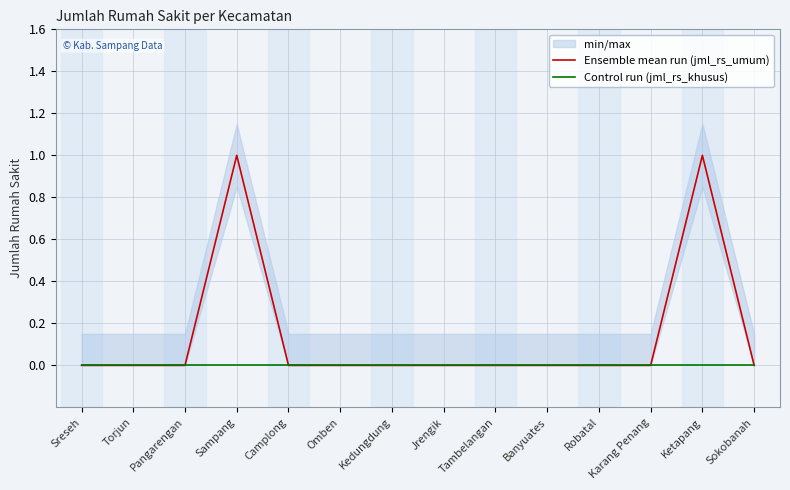

How many values in Ensemble mean run (jml_rs_umum) are above zero?

2